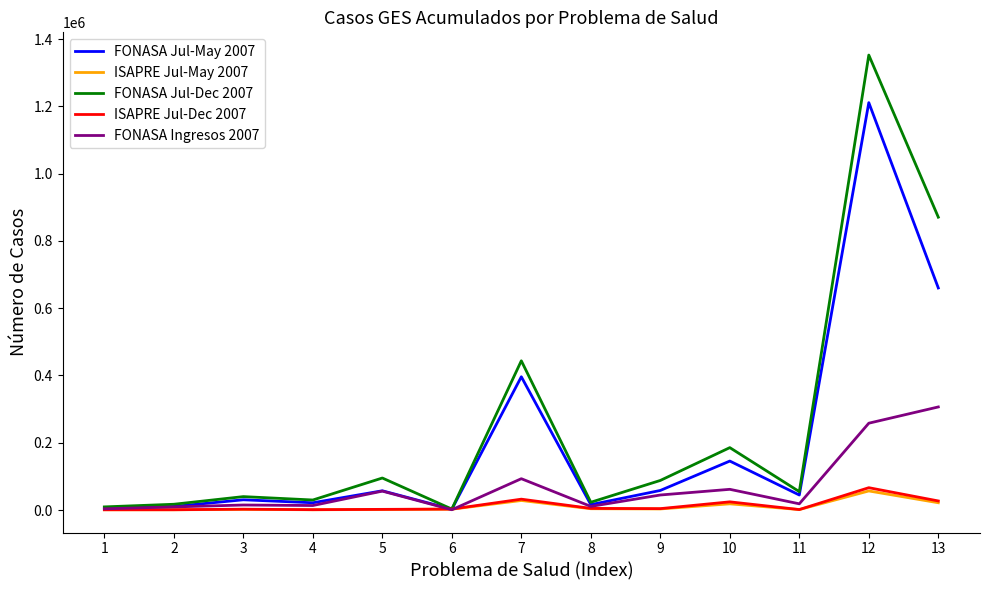

Which series has the widest spread of values?

FONASA Jul-Dec 2007